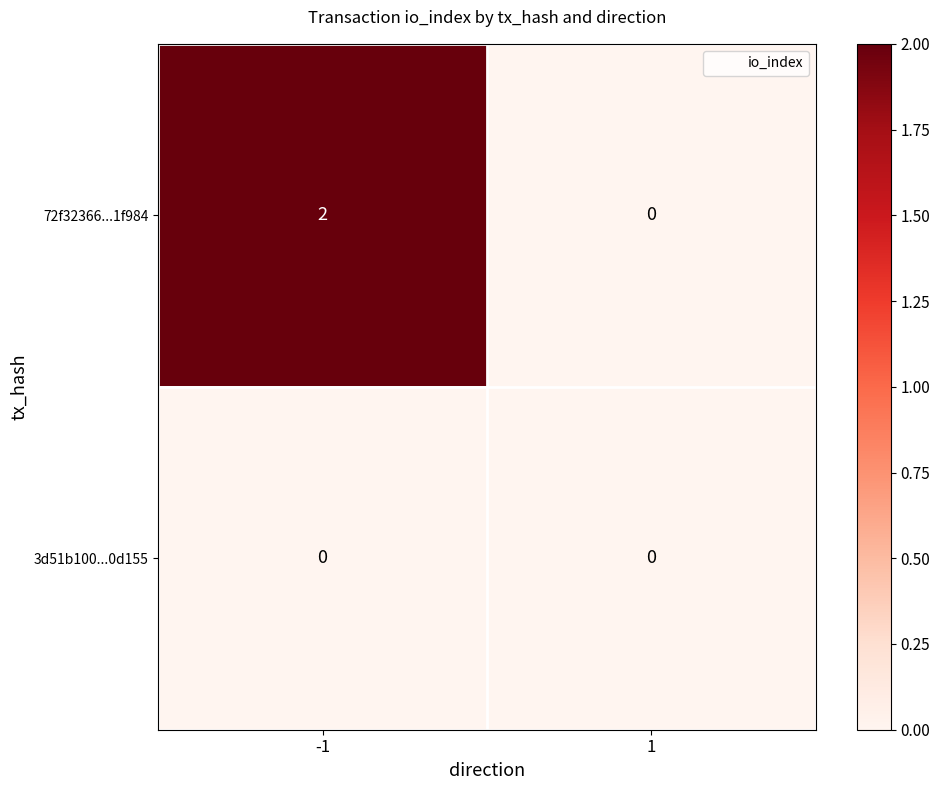

Rank the series by their maximum value, from lowest to highest.

3d51b100...0d155, 72f32366...1f984